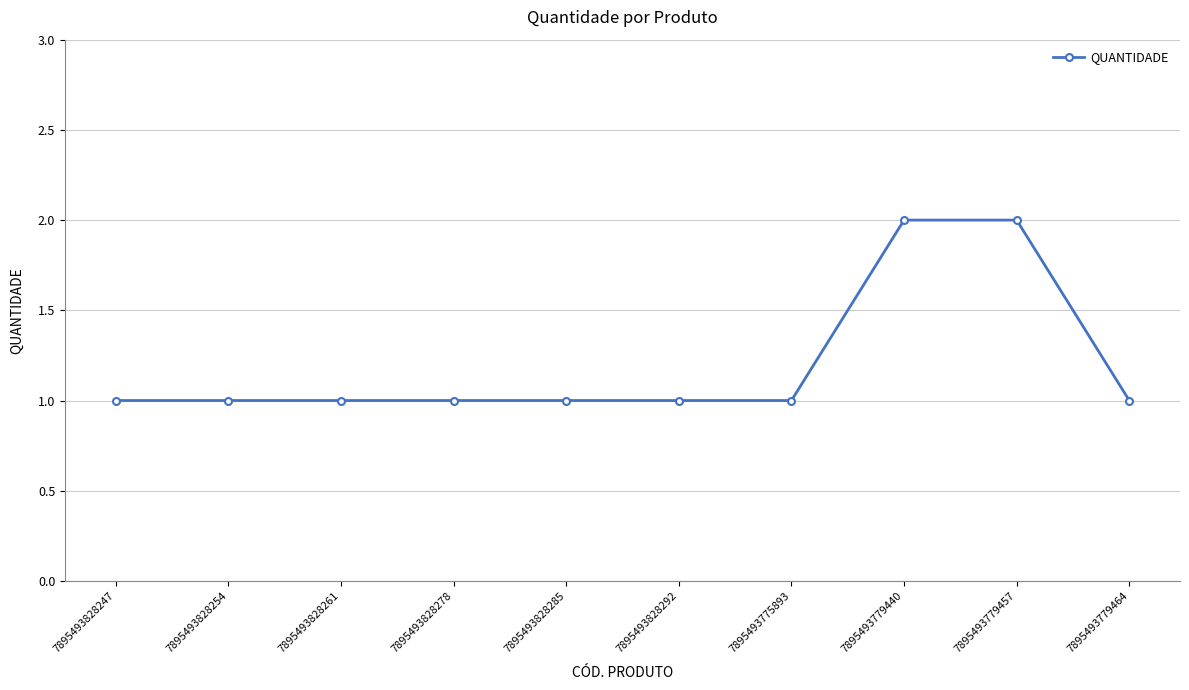

What position from the right is 7895493828247?

10